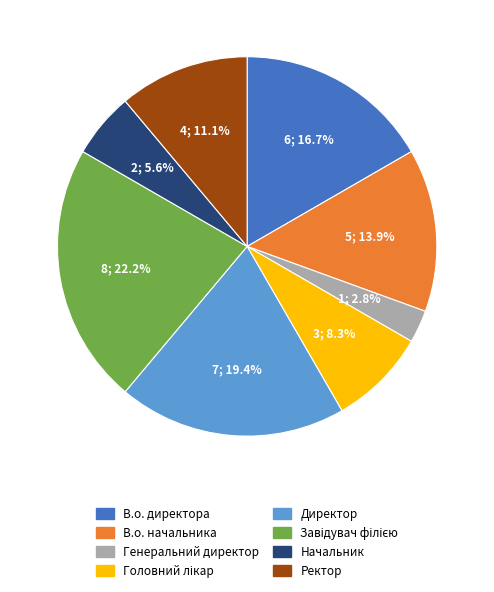

What percentage is NOT represented by В.о. директора?

83.3%